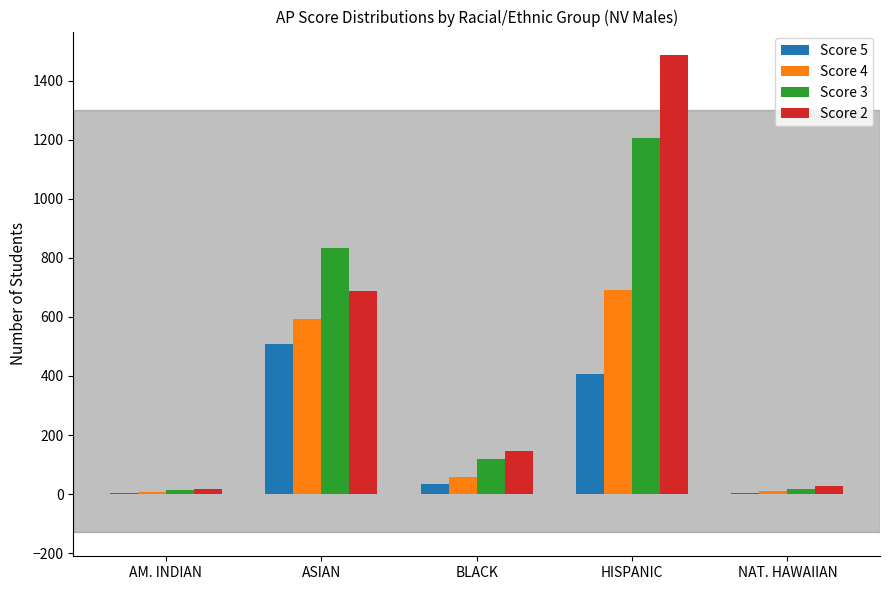

How many groups of bars are there?

5